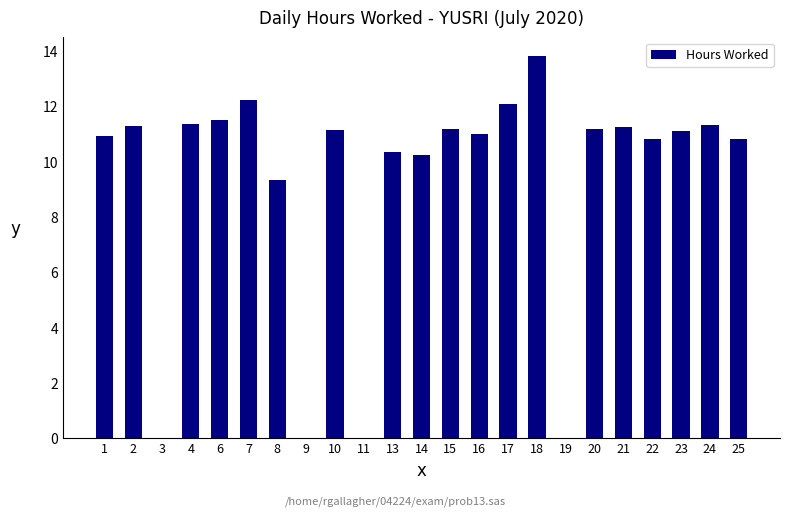

Which category has the highest value across all series?

18